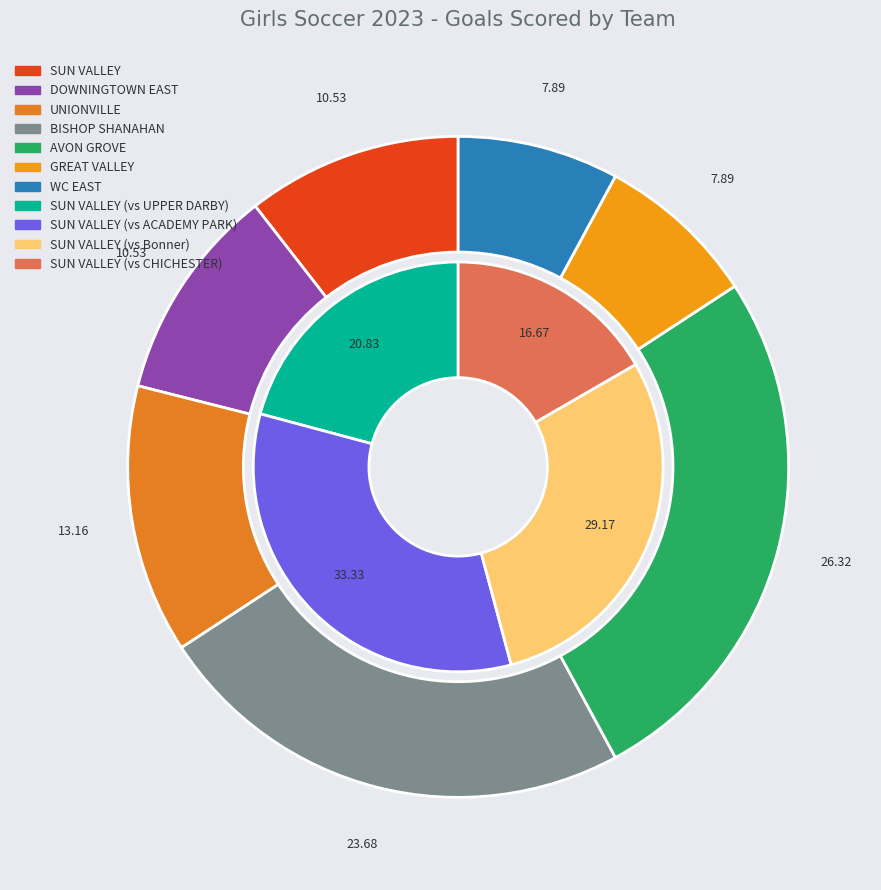

What percentage is the BISHOP SHANAHAN slice, to the nearest percent?

24%